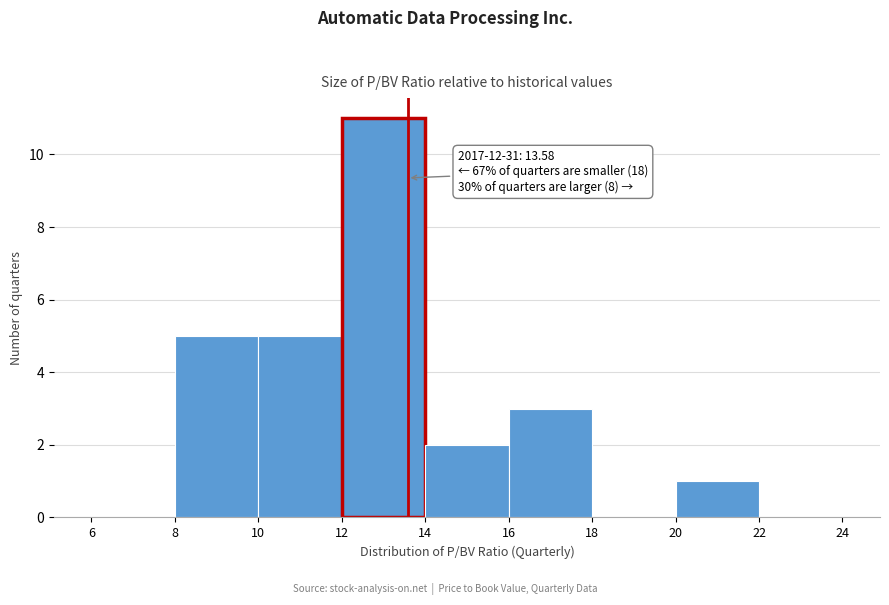

Over which range of the x-axis is the bar tallest?

12 to 14